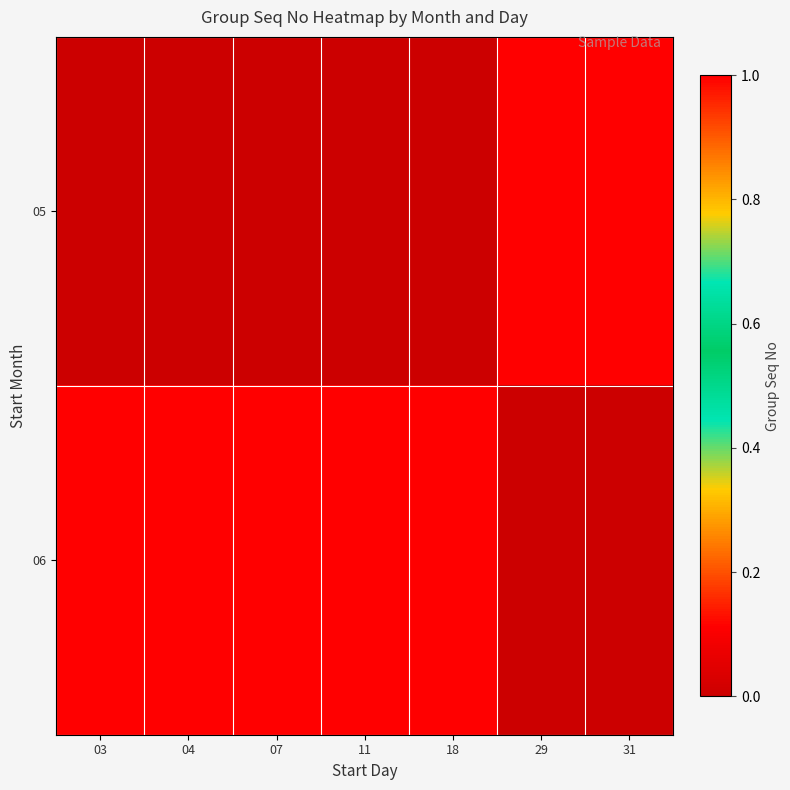

Reading left to right, what are all the values shown in this chart?

05: 03=0	04=0	07=0	11=0	18=0	29=1	31=1
06: 03=1	04=1	07=1	11=1	18=1	29=0	31=0